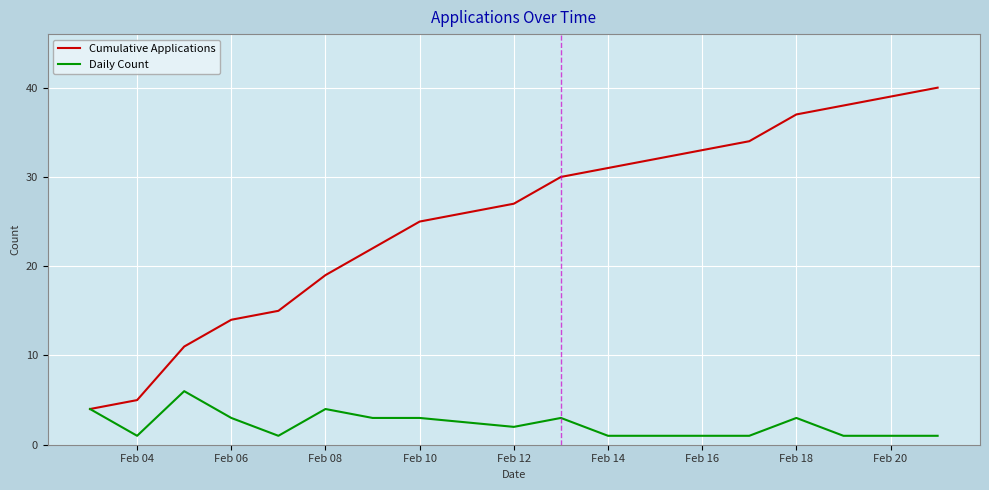

Rank the series by their maximum value, from lowest to highest.

Daily Count, Cumulative Applications